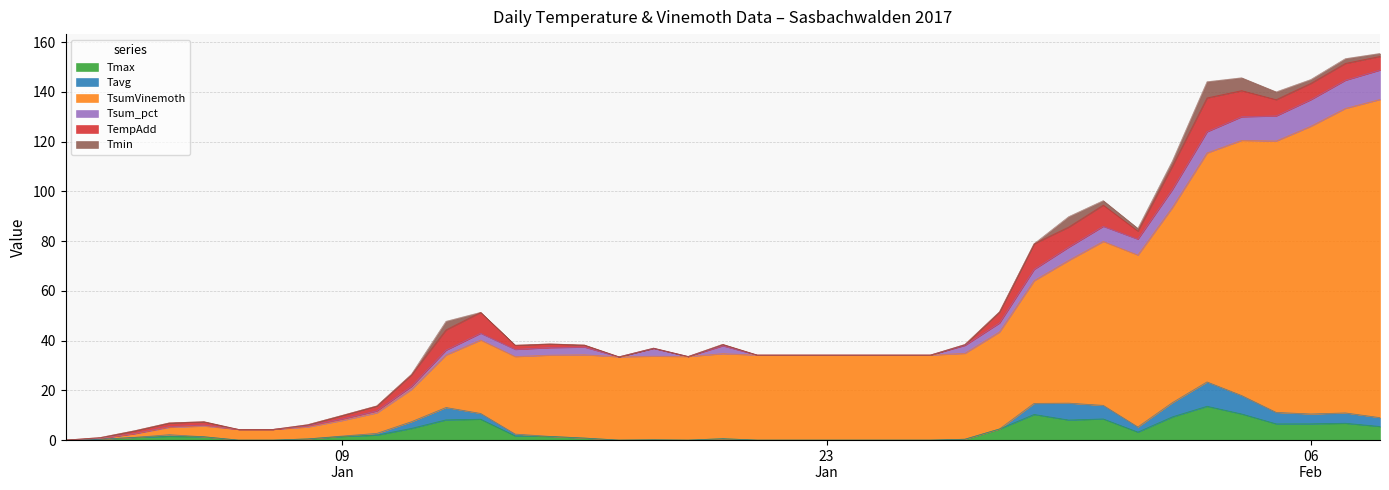

At which category is the sum across all series the highest?

08.02.2017